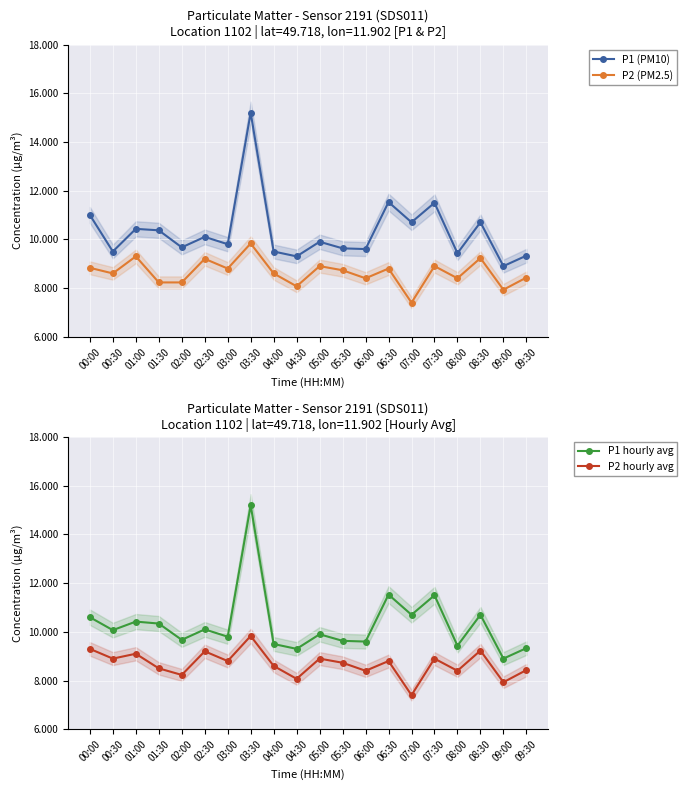

What is the label of the 20th point from the left?

09:30